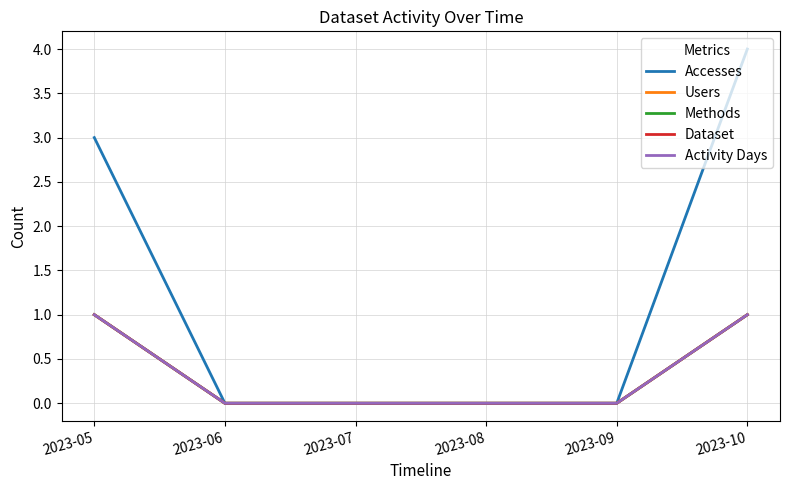

True or false: Methods has more than 1 points higher than both neighbors.

False